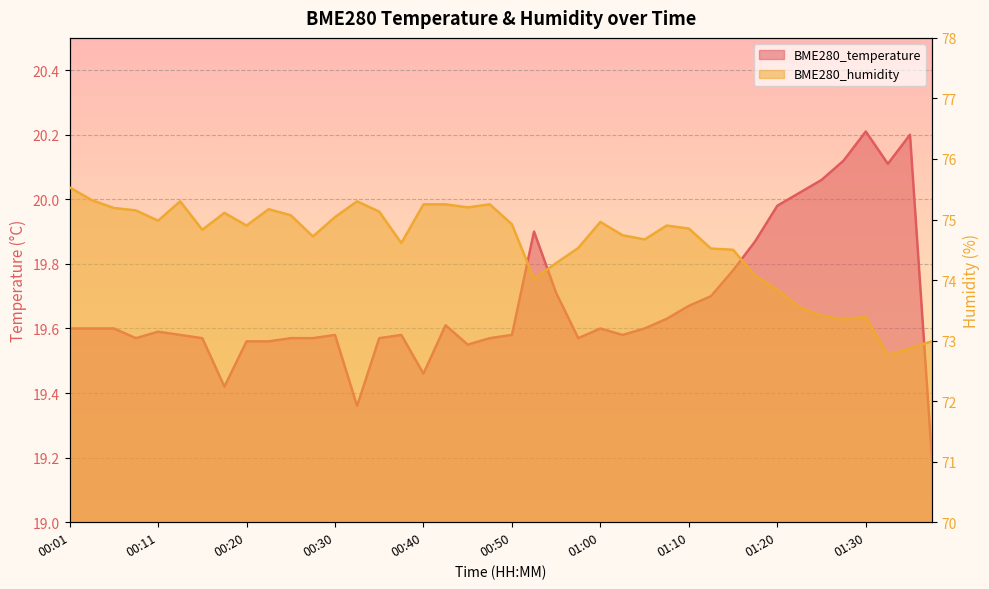

What is the difference between the second highest and minimum values in the BME280_temperature series?

1.0